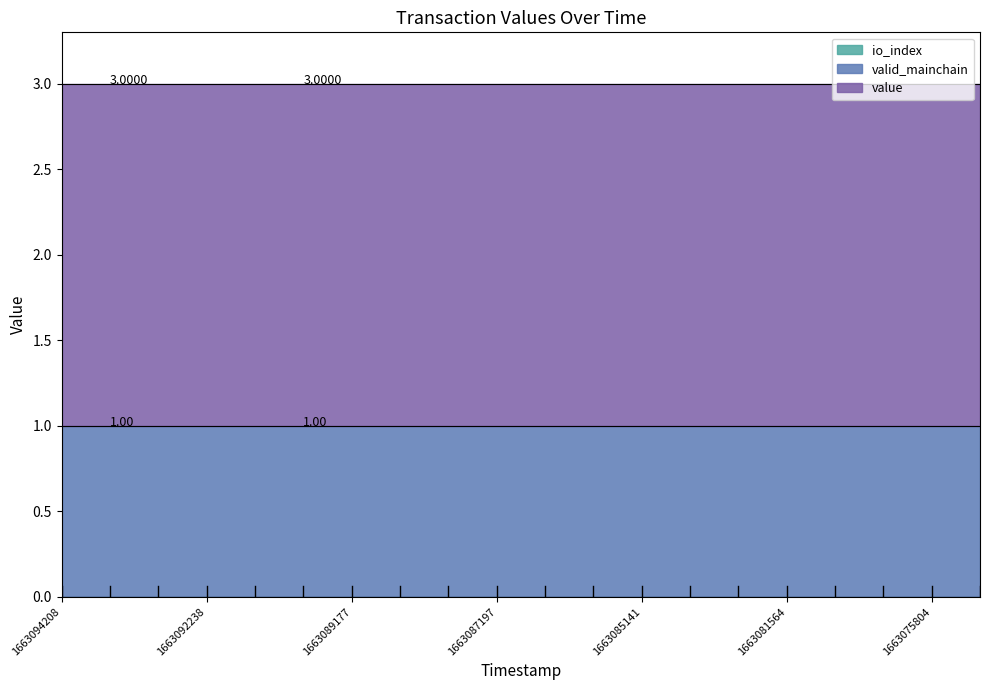

What is the total value across all series at 1663087197?

3.0